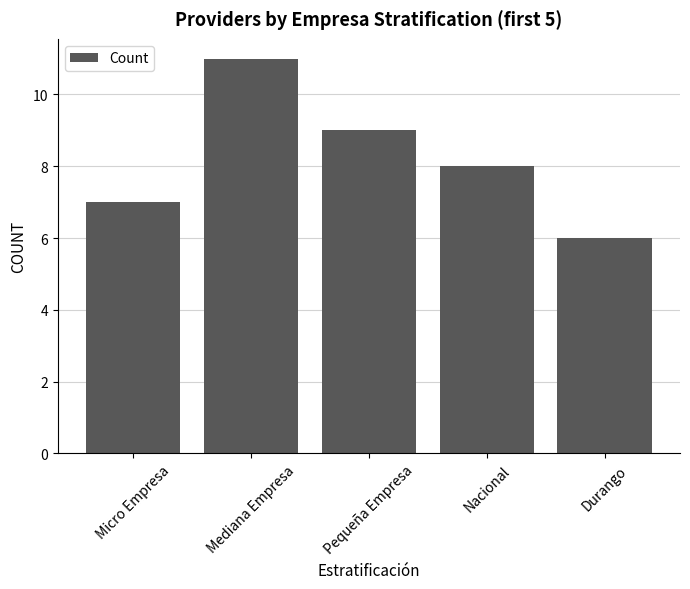

What is the label of the 4th bar from the left?

Nacional